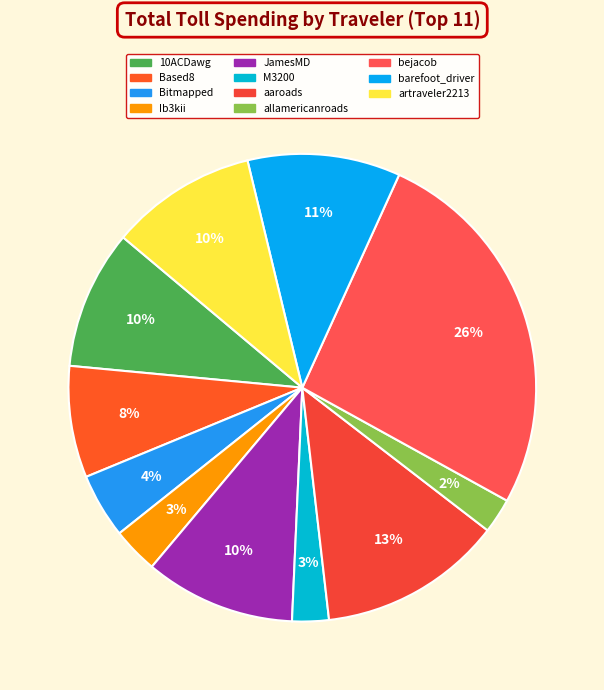

How many segments does this pie chart have?

11